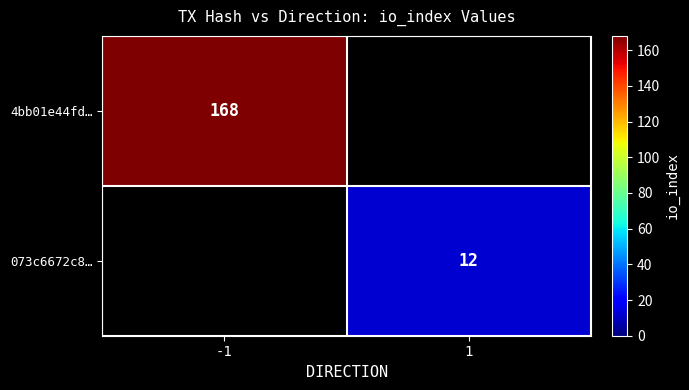

The 073c6672c8… series shows 3 at 1. True or false?

False